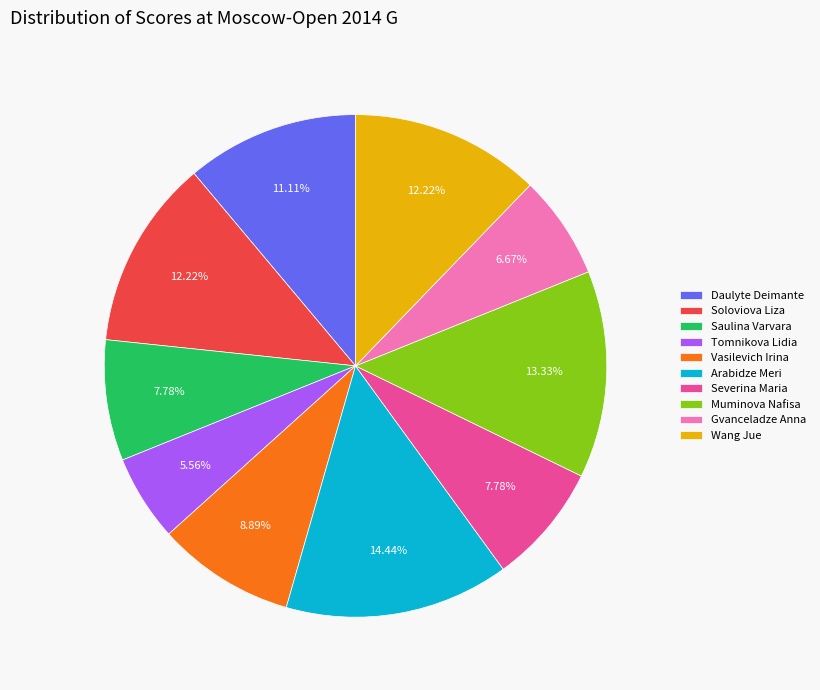

The Wang Jue slice represents 20% of the pie. True or false?

False